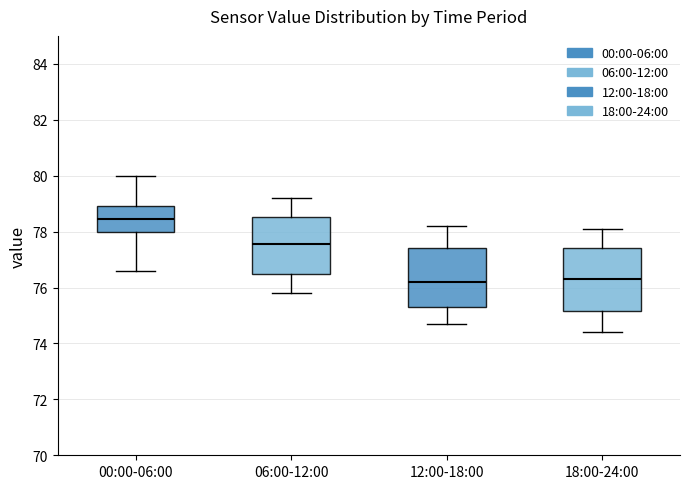

Where is the lower edge of the box for 18:00-24:00 on the y-axis? The values are not printed on the chart, so give them approximately, as read against the axis.

75.2